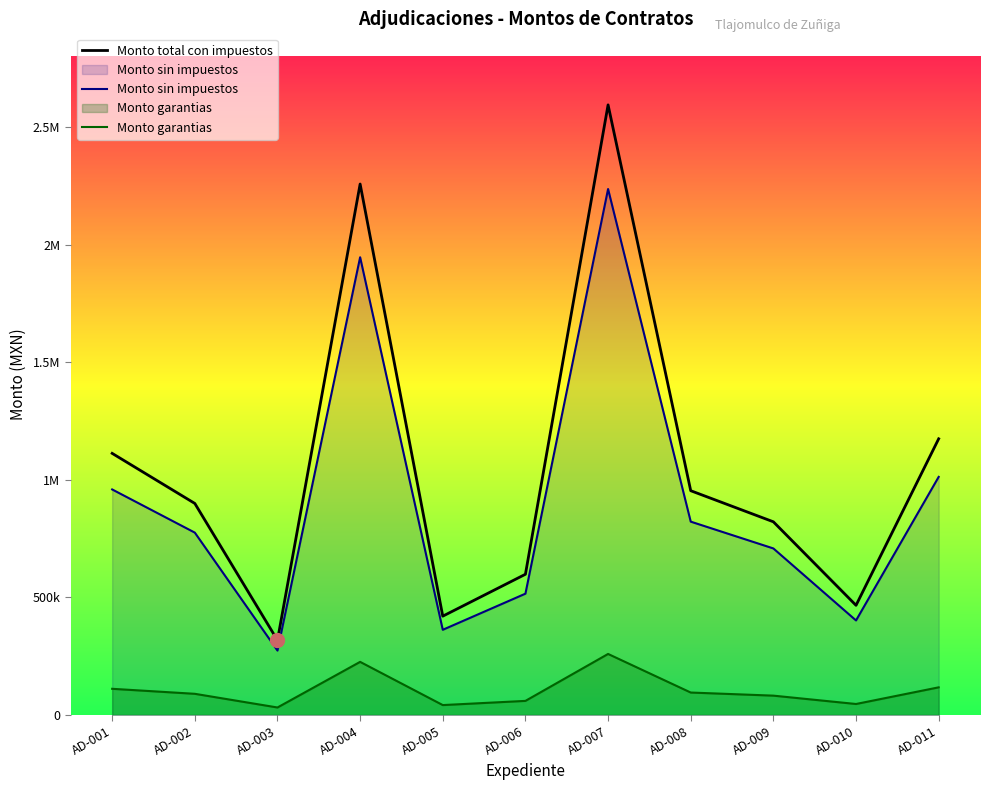

True or false: Monto garantias and Monto sin impuestos cross at least once.

False